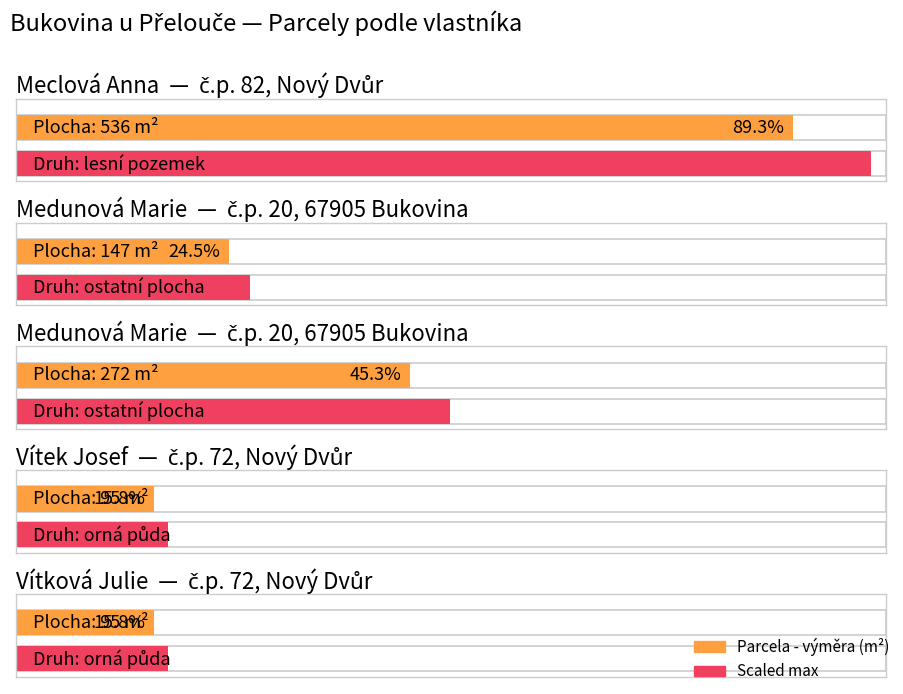

Approximately how many times larger is the value at č.p. 72, Nový Dvůr compared to č.p. 82, Nový Dvůr?

0.2